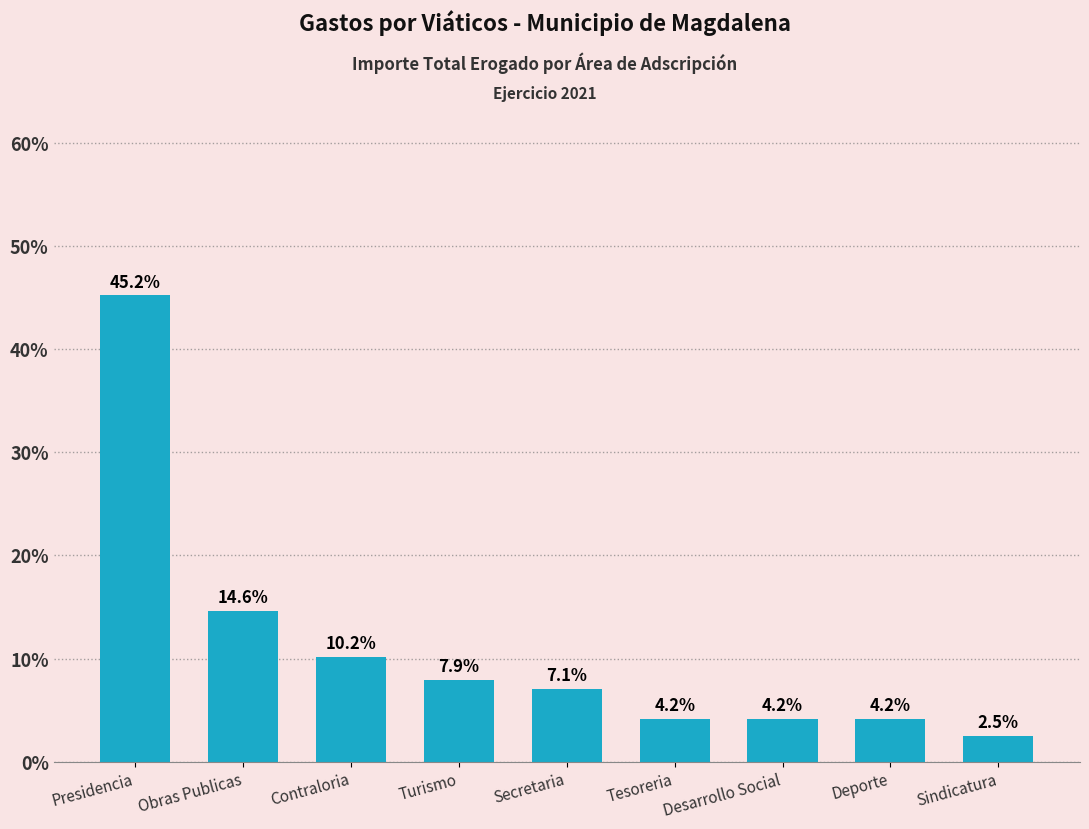

The chart shows a value of 4.7 at Secretaria. True or false?

False